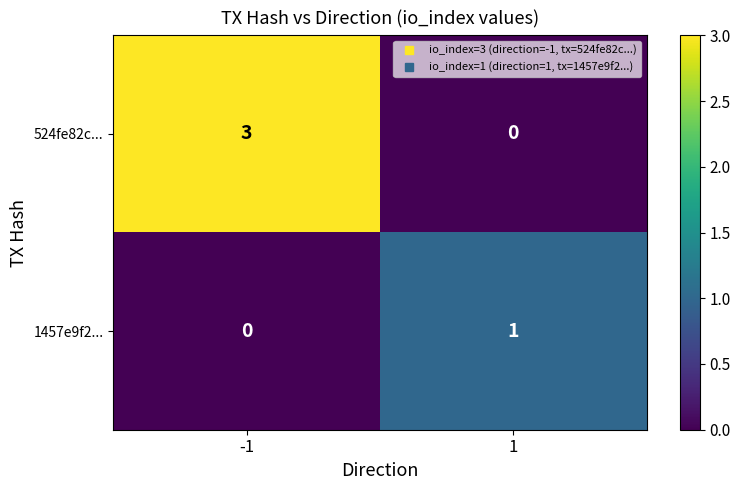

Count the number of data series in this chart.

2